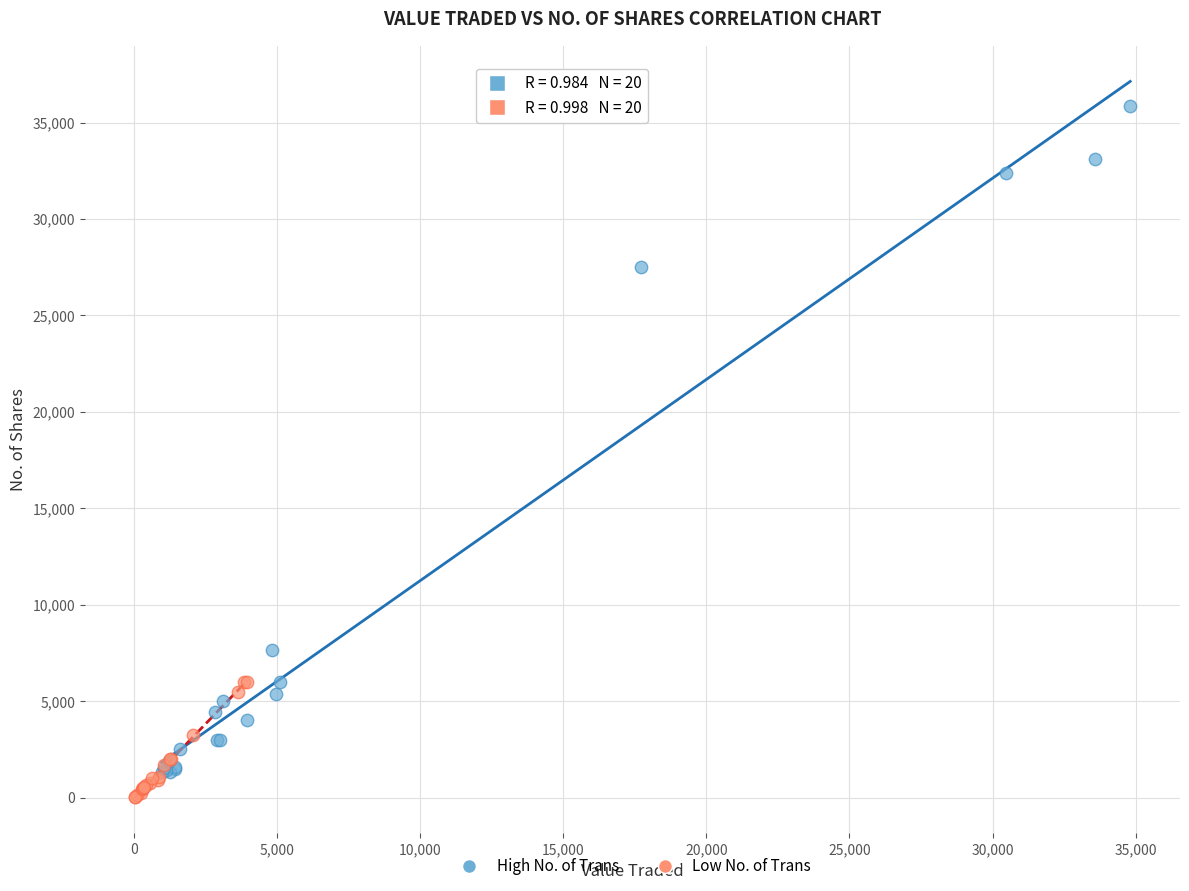

Which series contains the highest Y value?

High No. of Trans